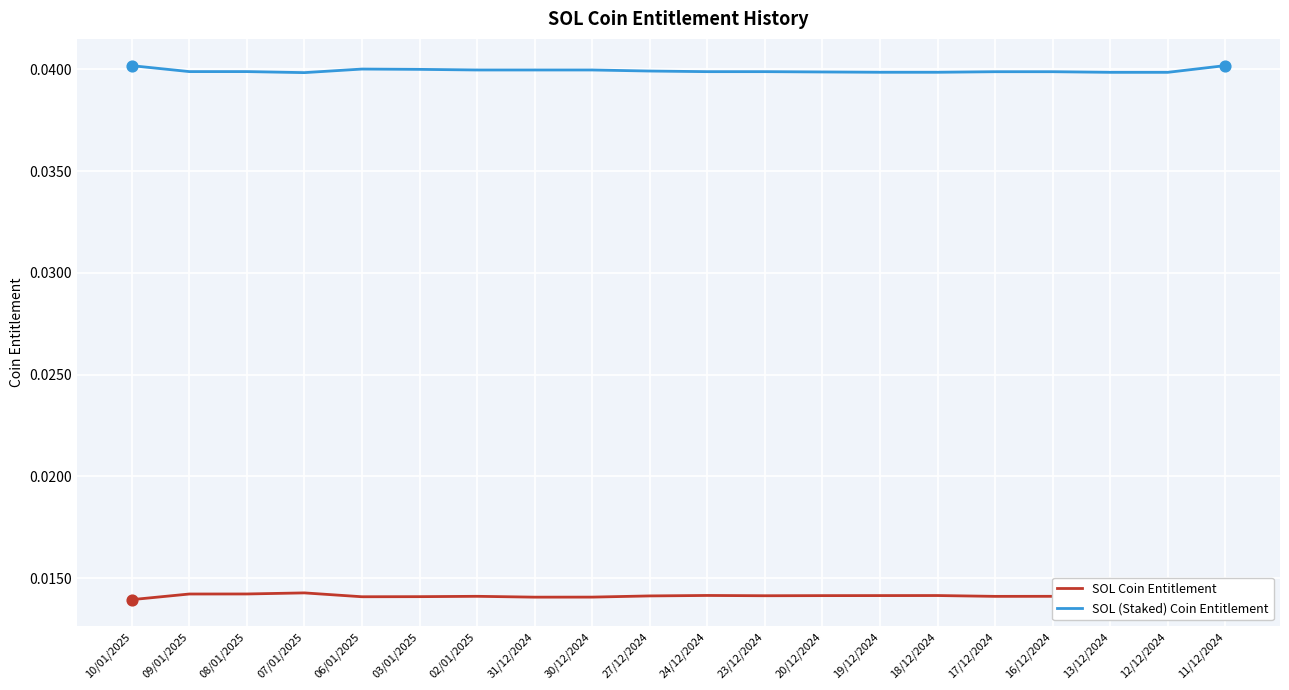

What is the total value across all series at 27/12/2024?

0.1